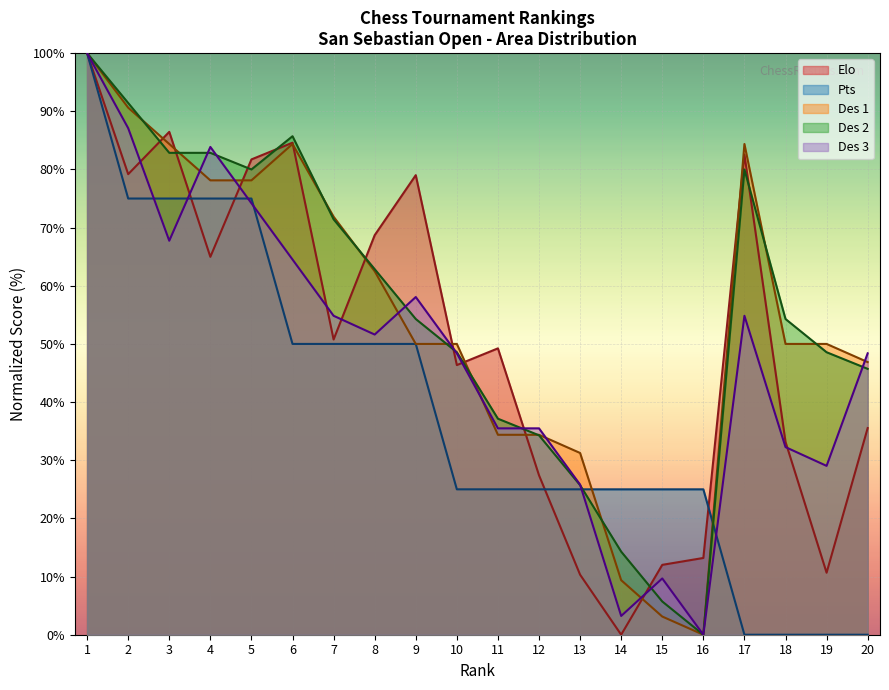

What are all the series names shown in the legend?

Elo, Pts, Des 1, Des 2, Des 3